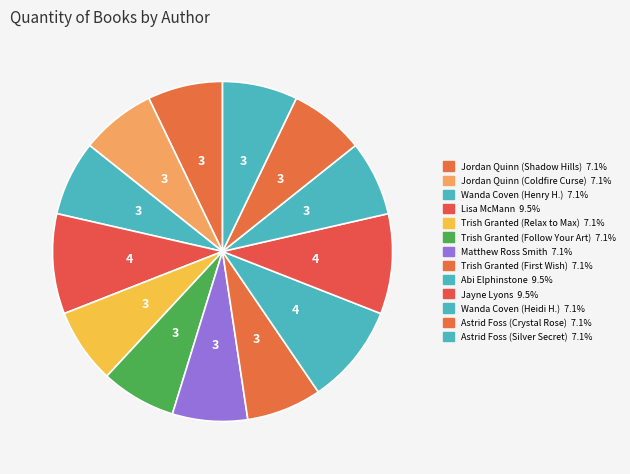

What is the largest slice in the pie chart?

Lisa McMann